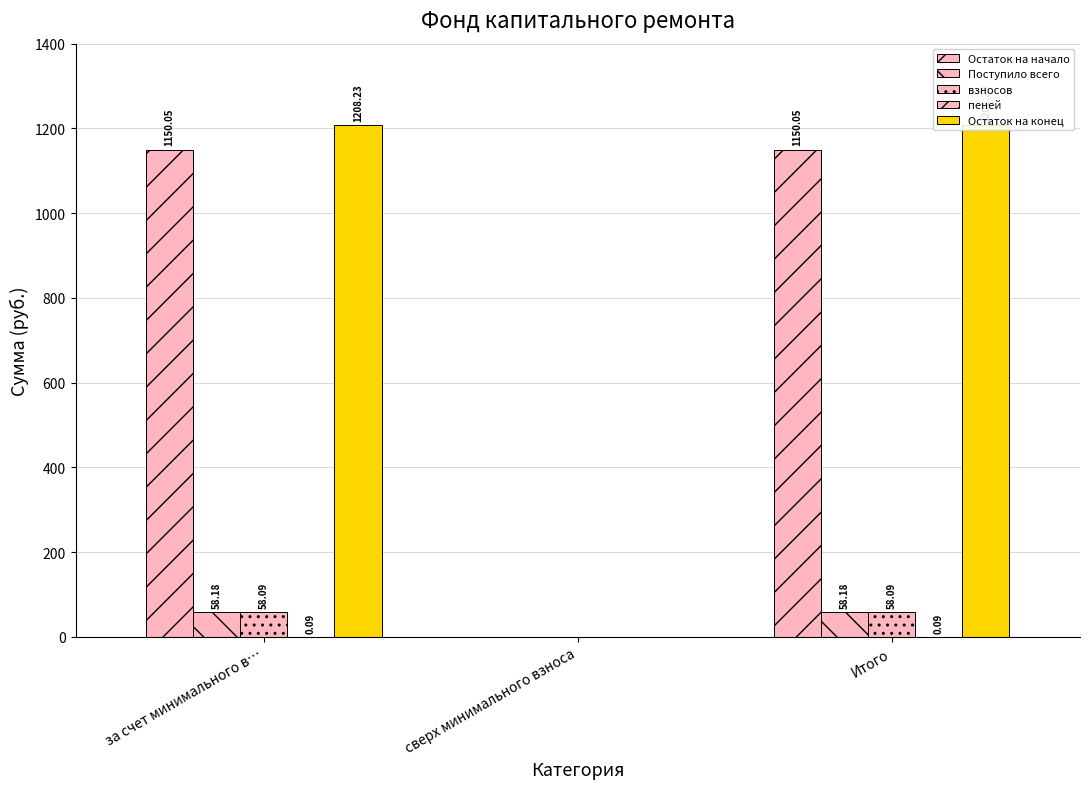

At which label does Поступило всего reach its peak?

за счет минимального в…